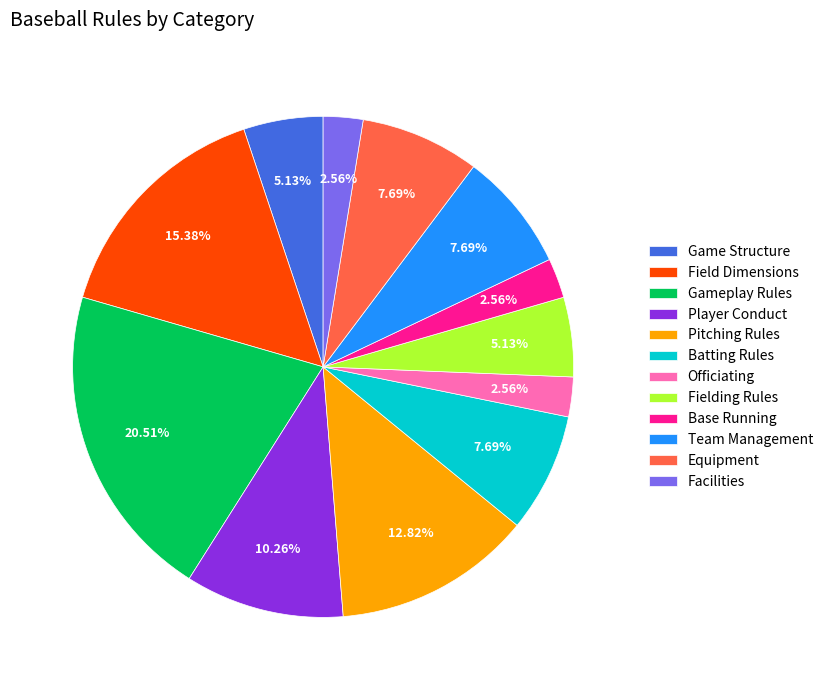

Between Field Dimensions and Officiating, which is larger?

Field Dimensions